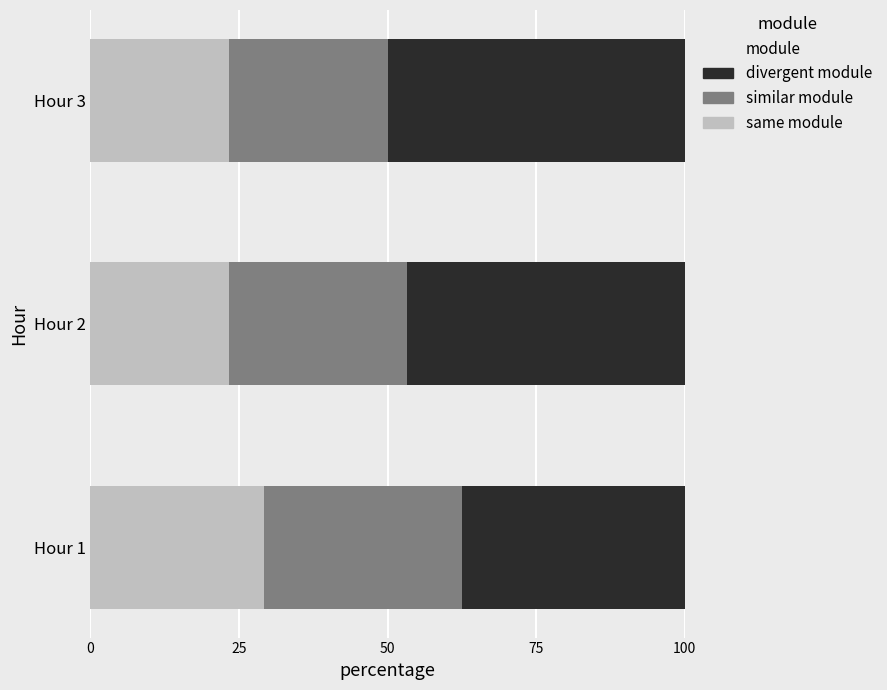

Is it true that same module equals 23.3 at Hour 2?

True